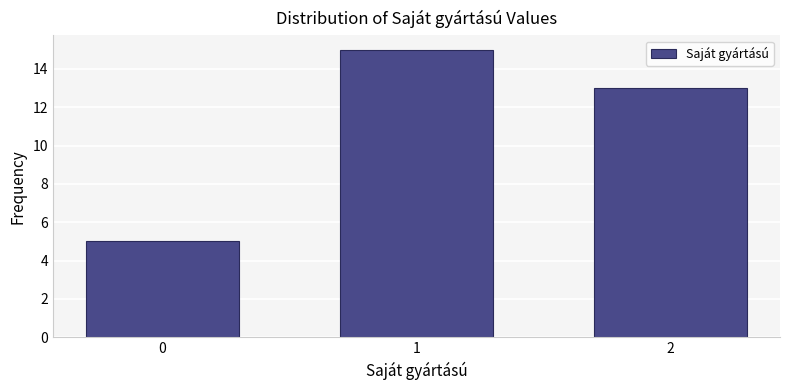

Reading right to left, transcribe all the data shown in this chart.

13	15	5